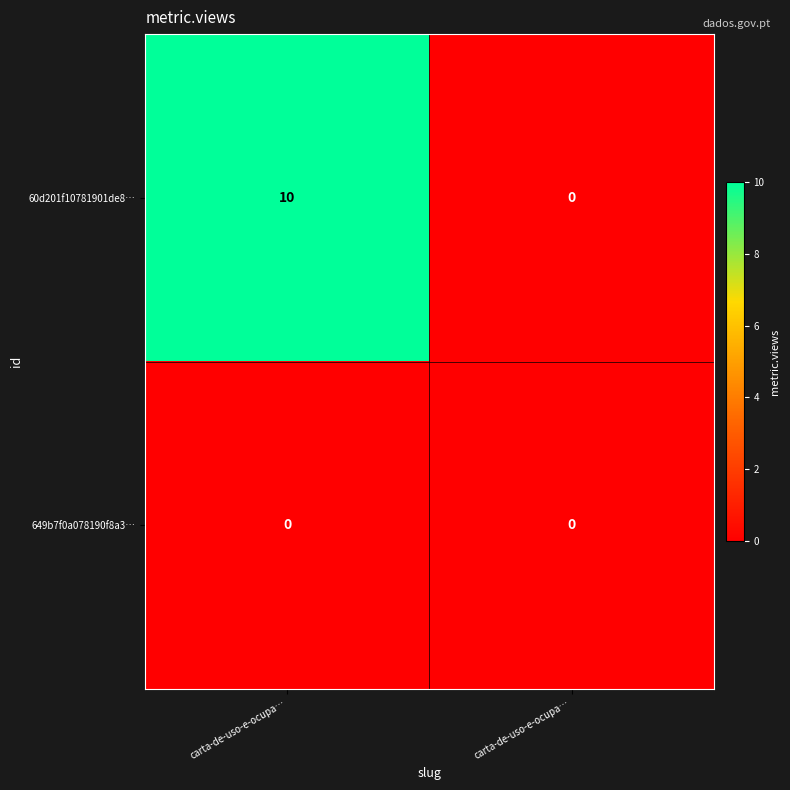

Which category has the lowest value across all series?

carta-de-uso-e-ocupa…